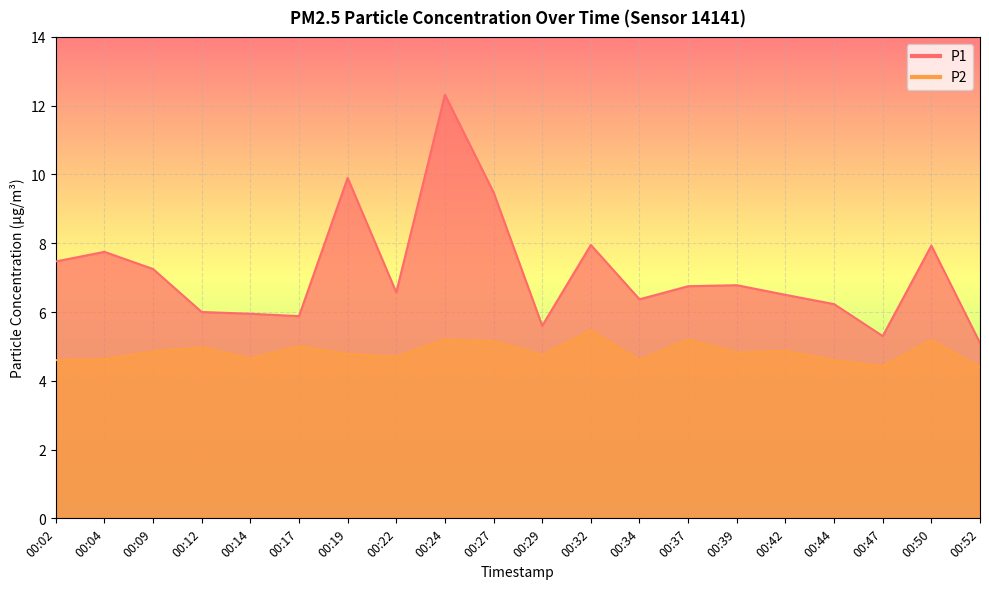

True or false: P1 and P2 intersect in this chart.

False